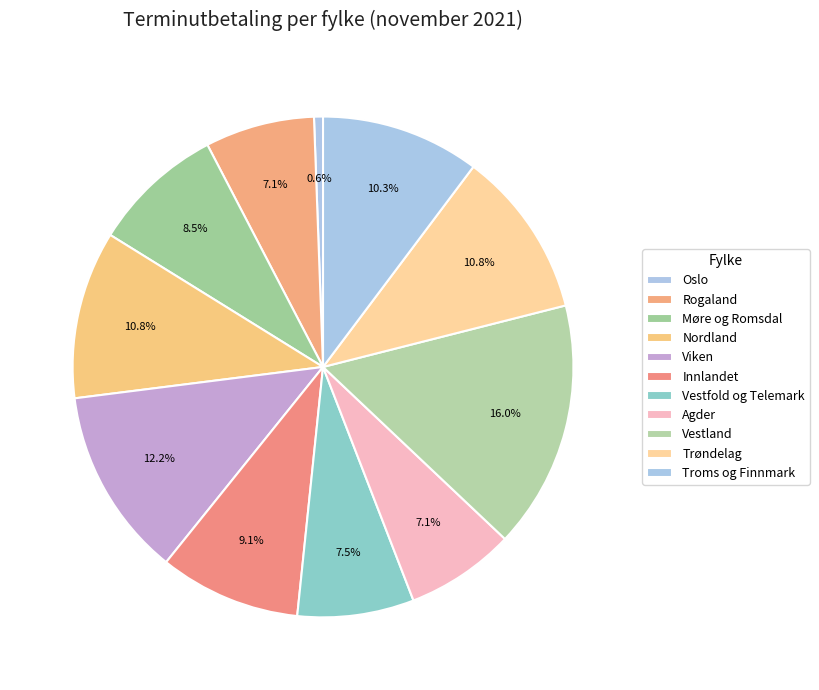

What is the change in value from Oslo to Agder?

+247626173